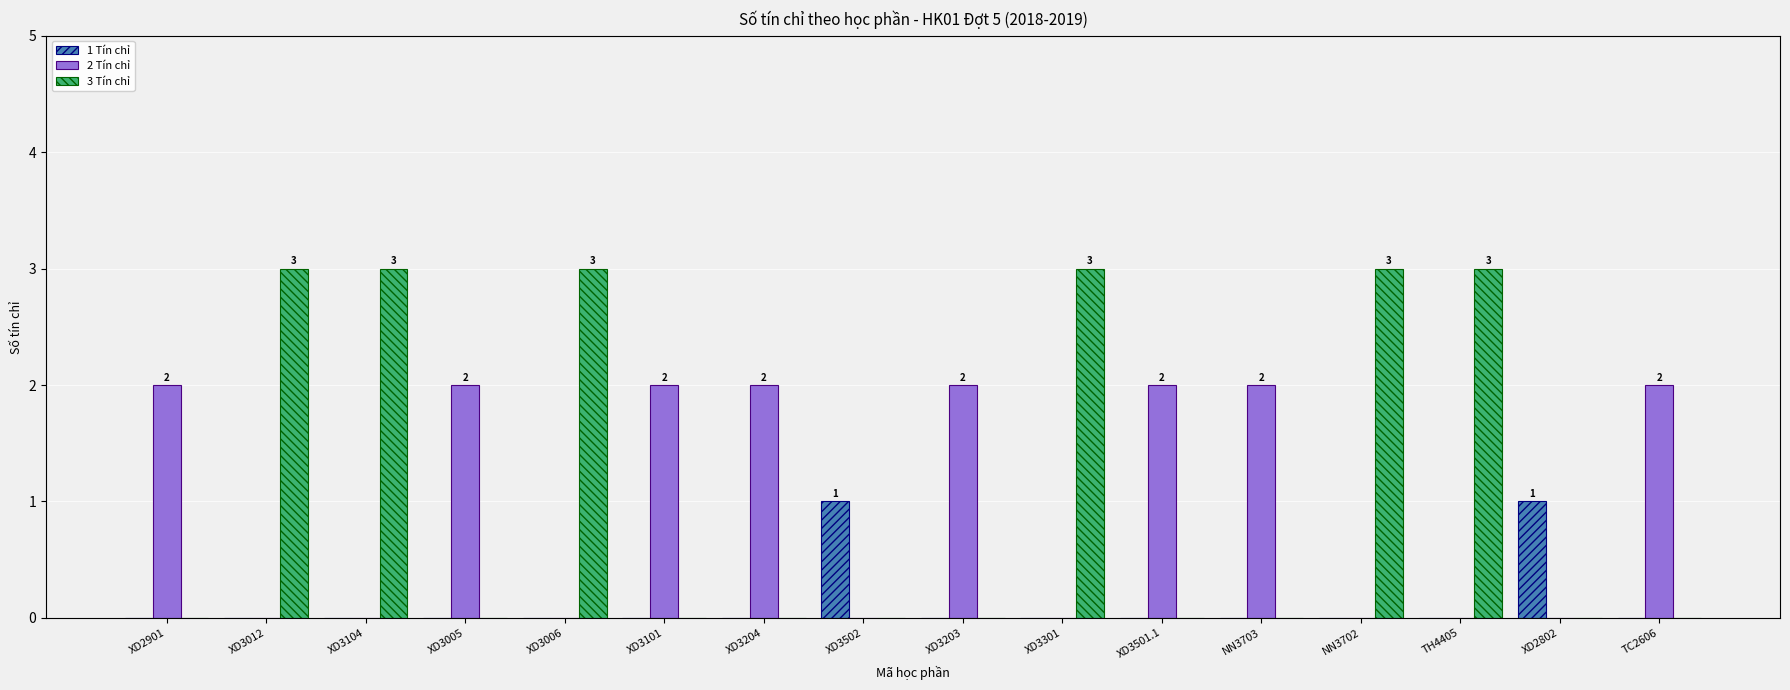

What is the total value across all series at TH4405?

3